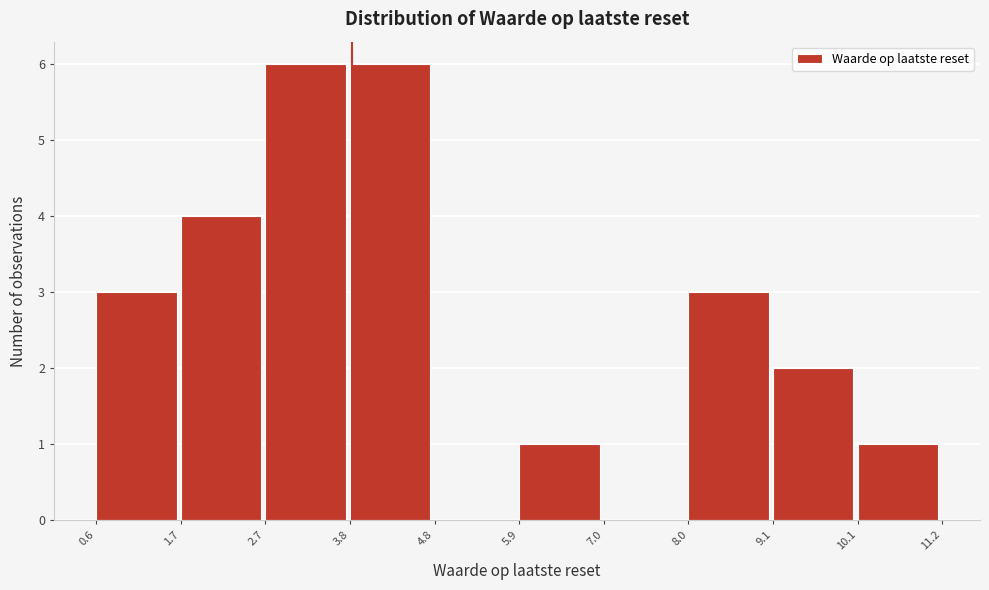

What is the height of the bar covering 3.8 to 4.8 on the x-axis? The values are not printed on the chart, so give them approximately, as read against the axis.

6